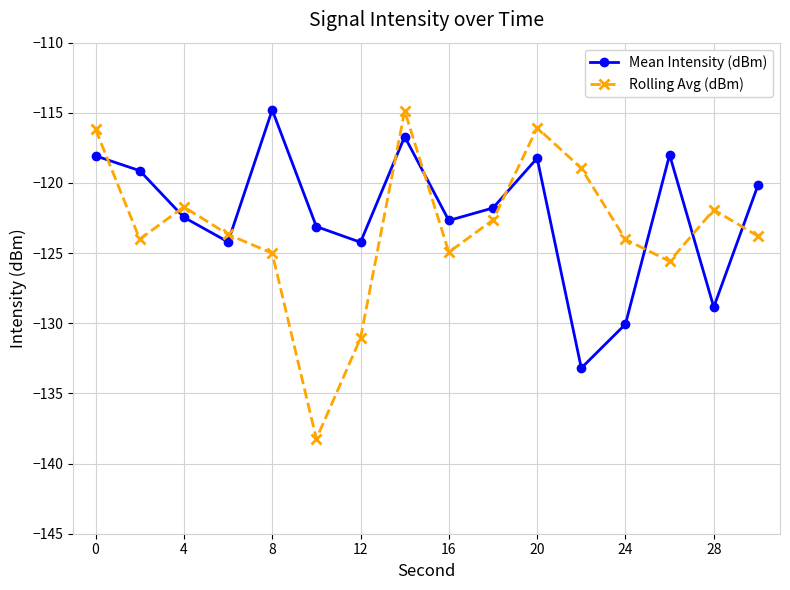

What is the difference between the maximum and minimum values in the Rolling Avg (dBm) series?

23.4